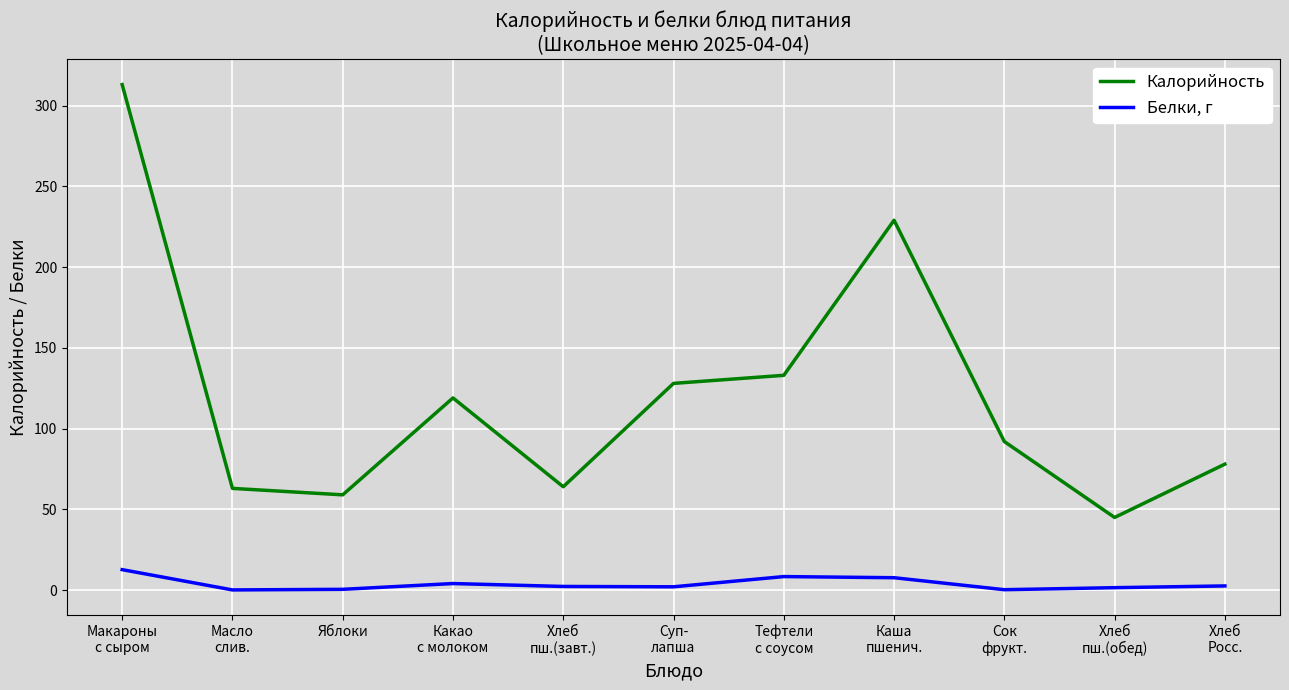

What is the total value across all series at Яблоки?

59.5